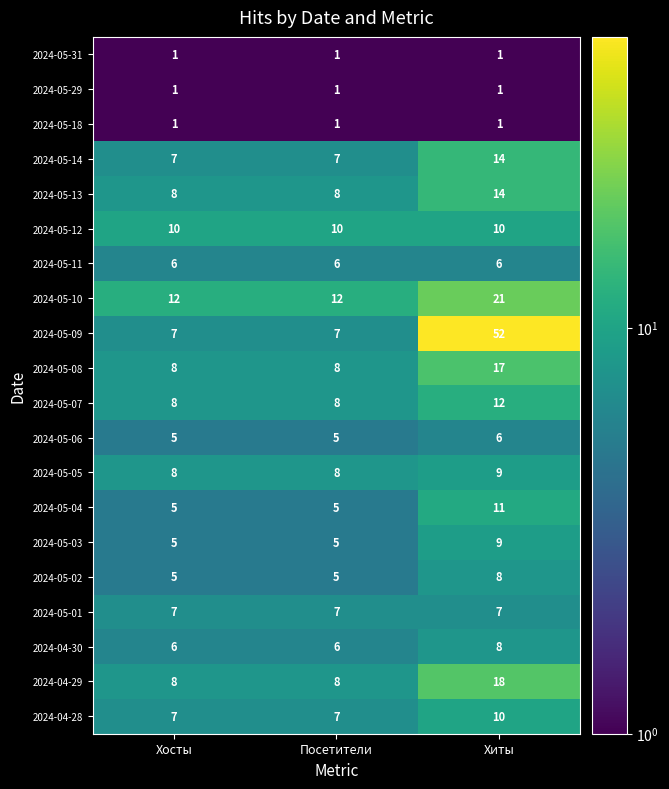

Which series has the largest range (max minus min)?

2024-05-09